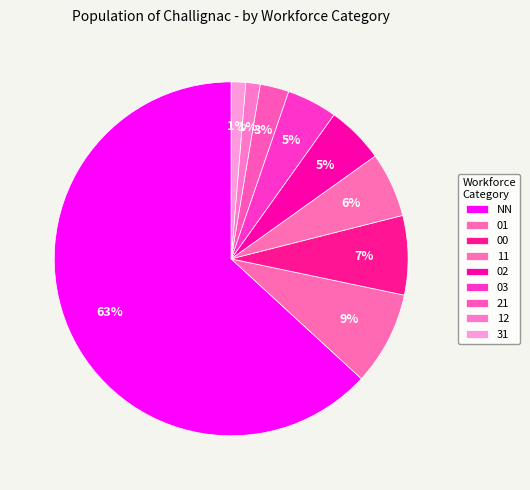

To the nearest percent, what portion does 02 represent?

5%